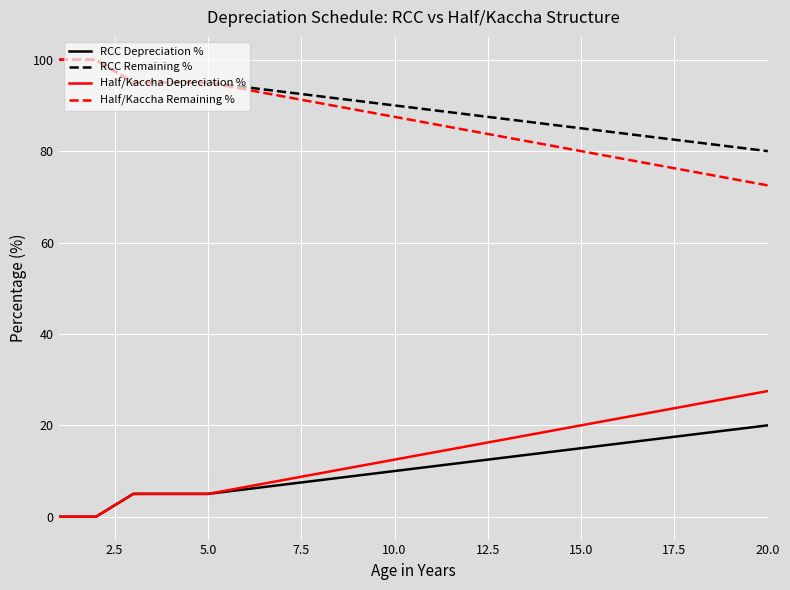

True or false: RCC Depreciation % and RCC Remaining % intersect in this chart.

False